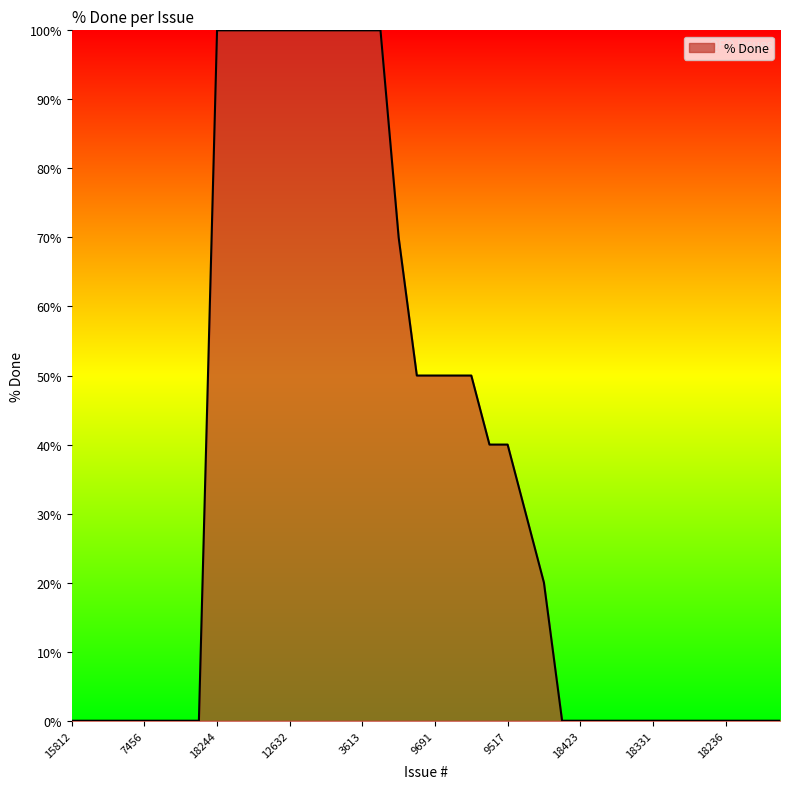

What is the greatest value displayed?

100